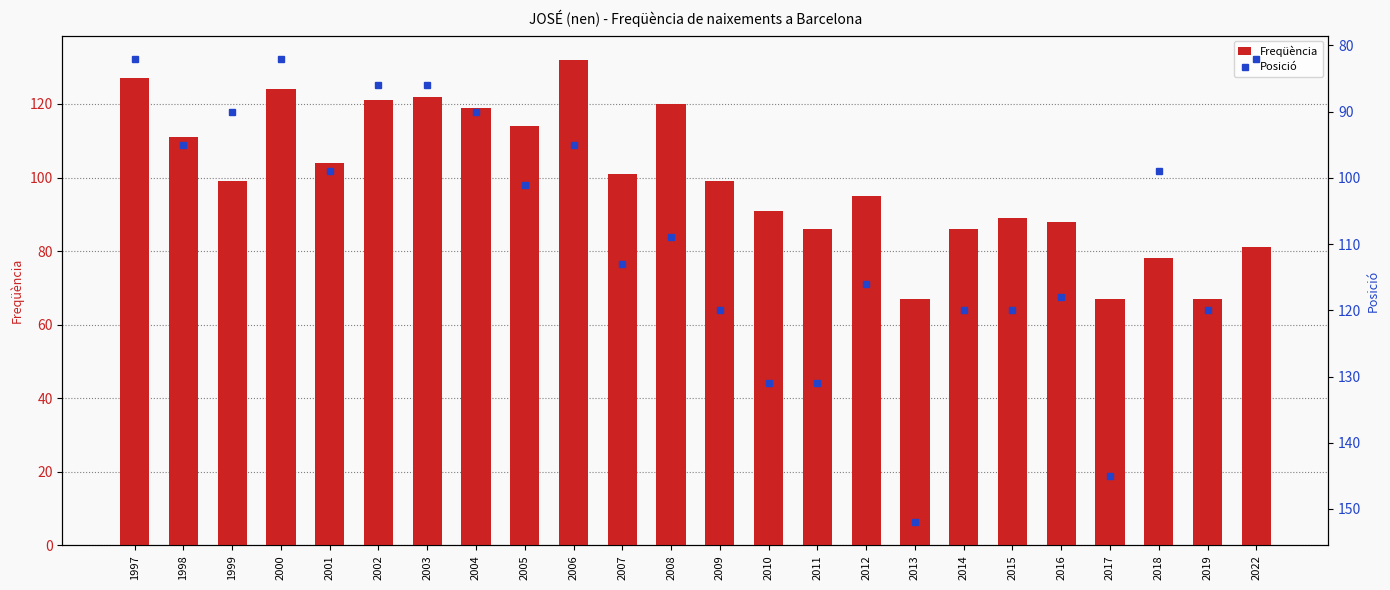

What is the highest value of the Freqüència series?

132